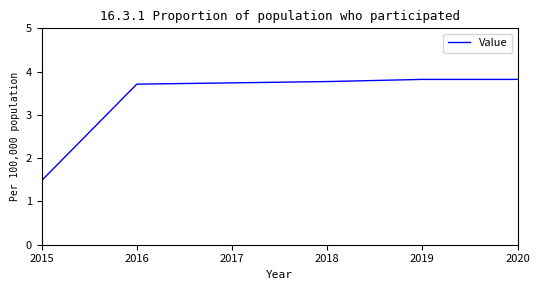

What is the average value?

3.4